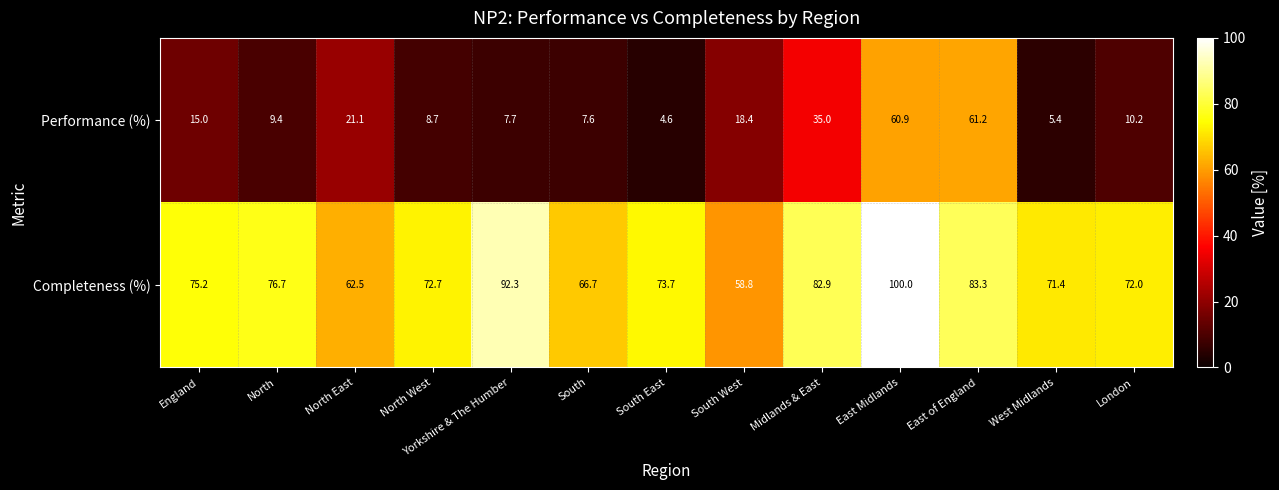

Where is Completeness (%) nearest to the value 79?

North